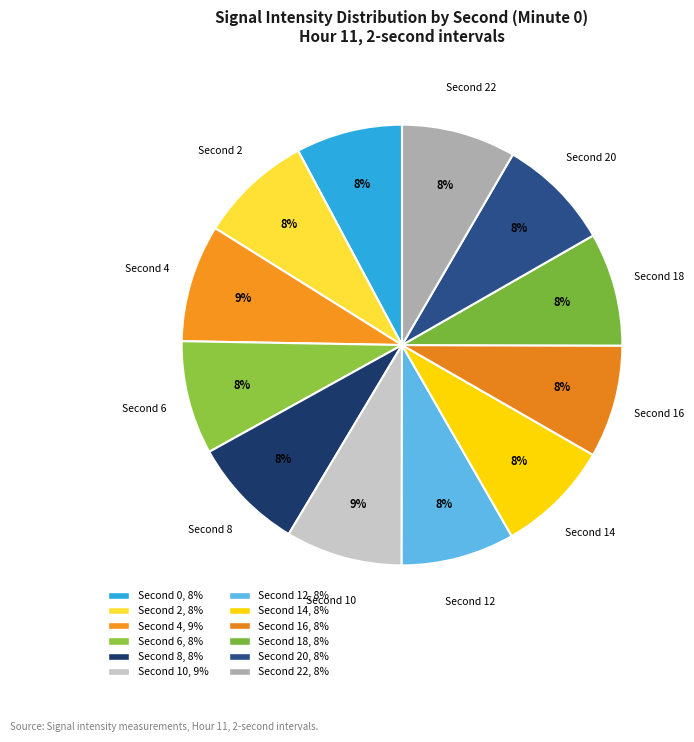

To the nearest percent, what is the difference between the largest and smallest slice percentages?

1%